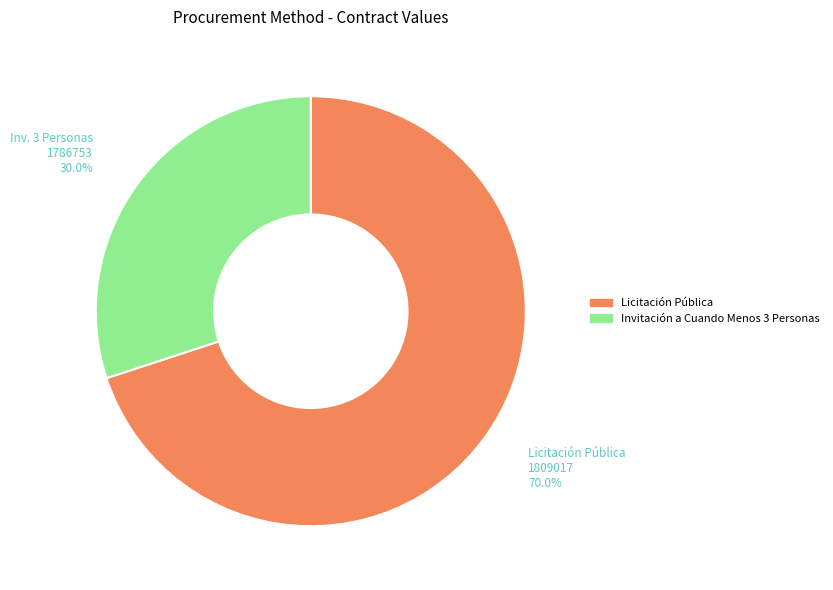

Is Licitación Pública the majority of the pie?

Yes